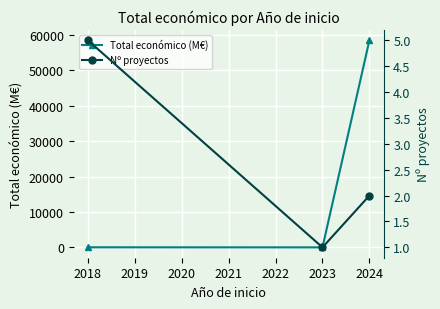

What is the sum of the Total económico (M€) values at 2018 and 2023?

21.2